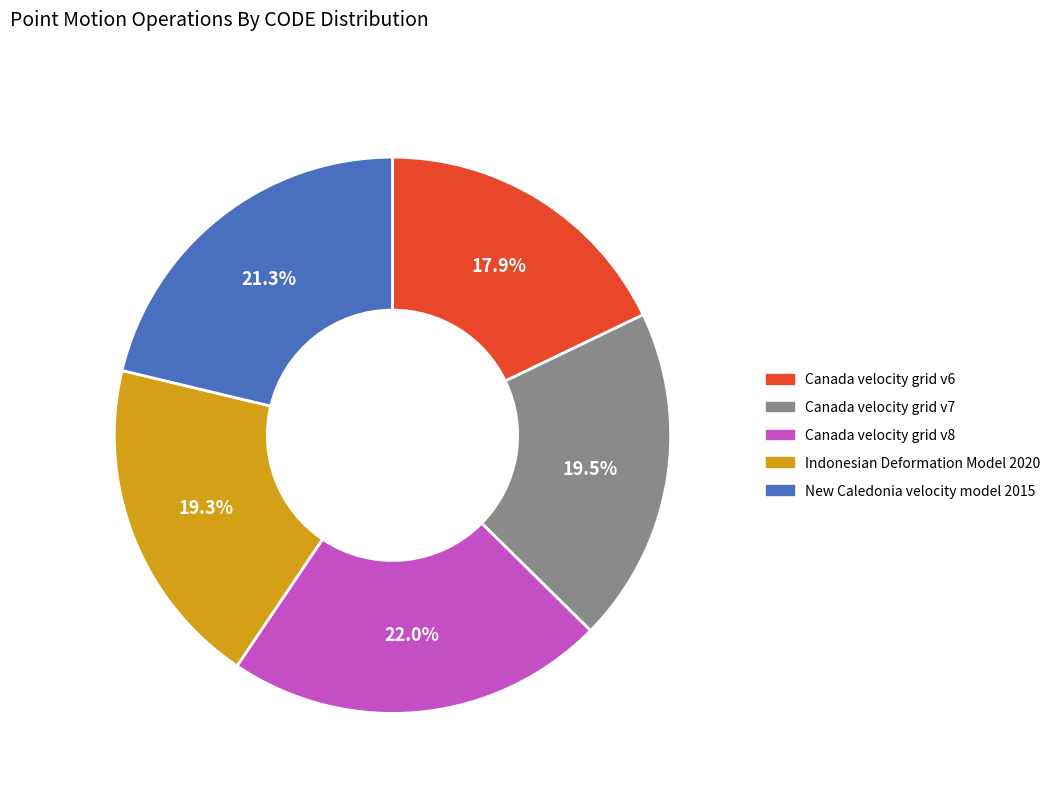

What percentage is the Indonesian Deformation Model 2020 slice, to the nearest percent?

19%